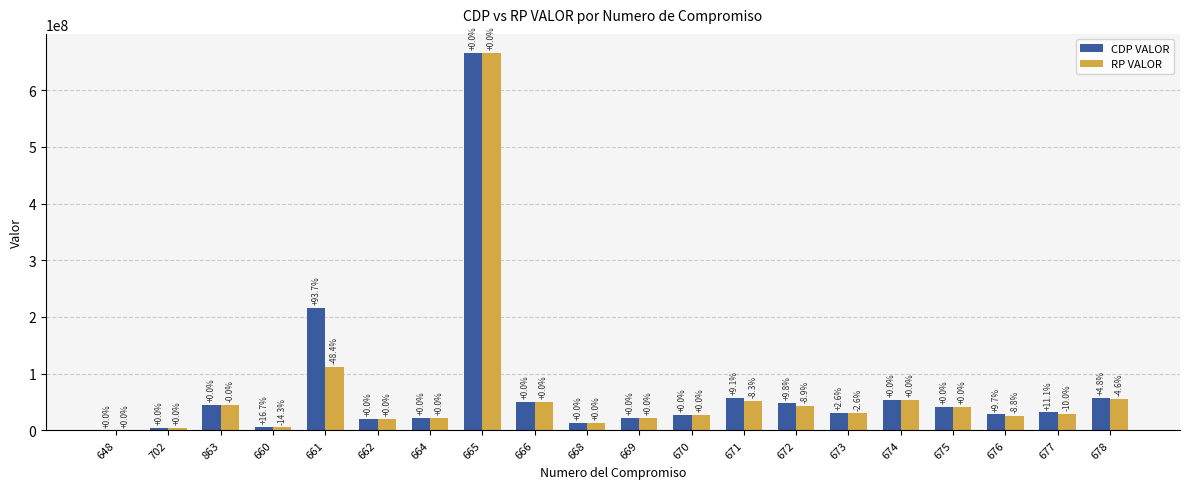

At which label is RP VALOR closest to 333081240?

661